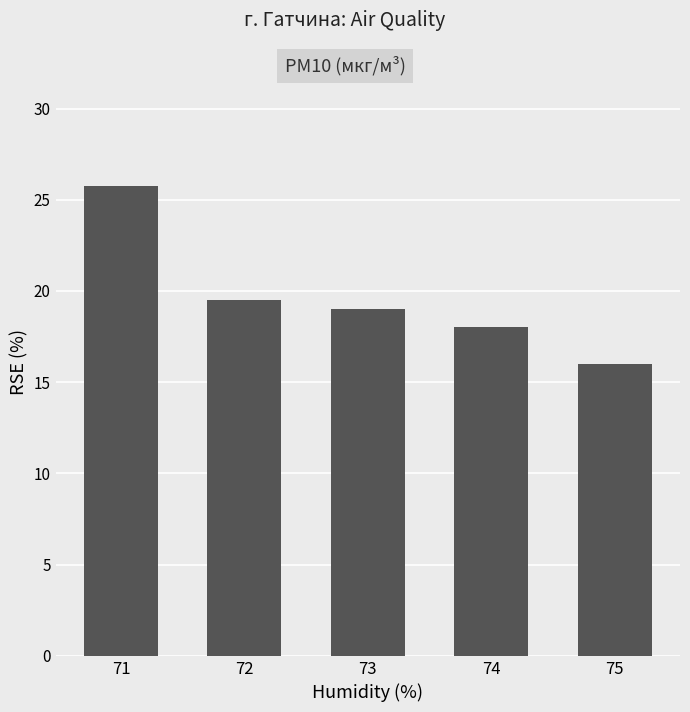

How many data points are less than 19?

2